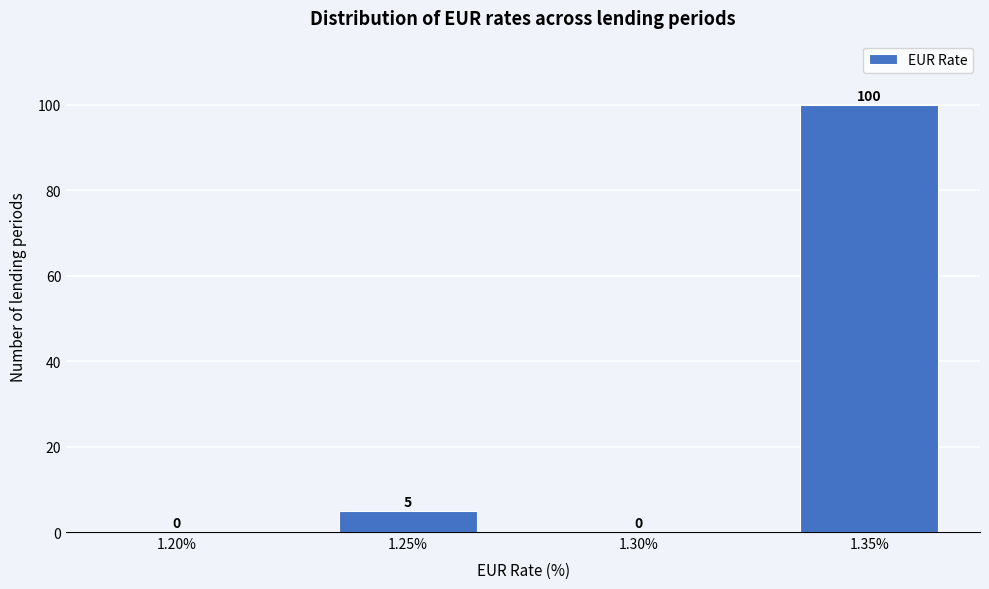

Reading left to right, extract all data points from this chart.

1.20%=0	1.25%=5	1.30%=0	1.35%=100